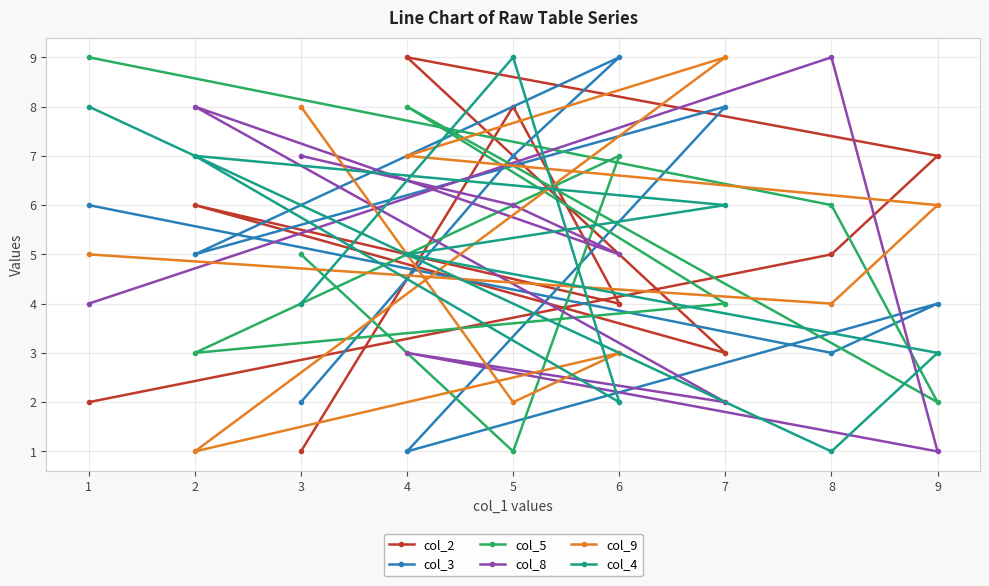

Where is the first local minimum for col_5?

5